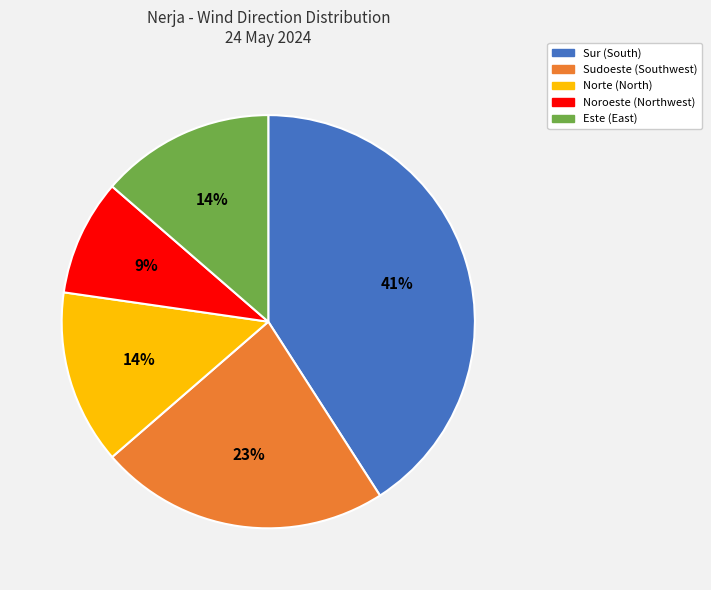

To the nearest percent, what is the combined percentage of Noroeste and Sudoeste?

32%